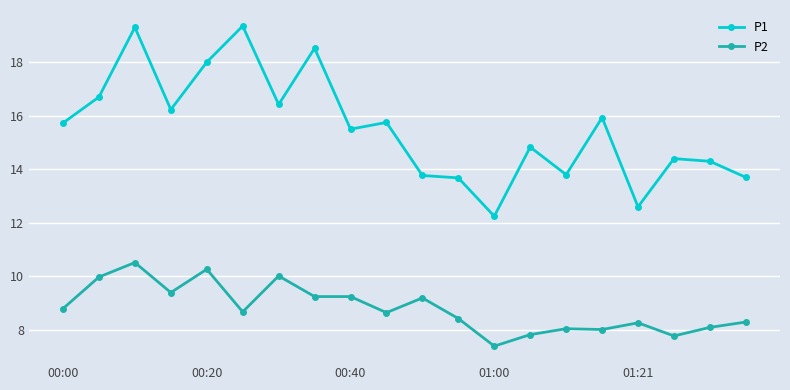

What is the maximum value shown in the chart?

19.4